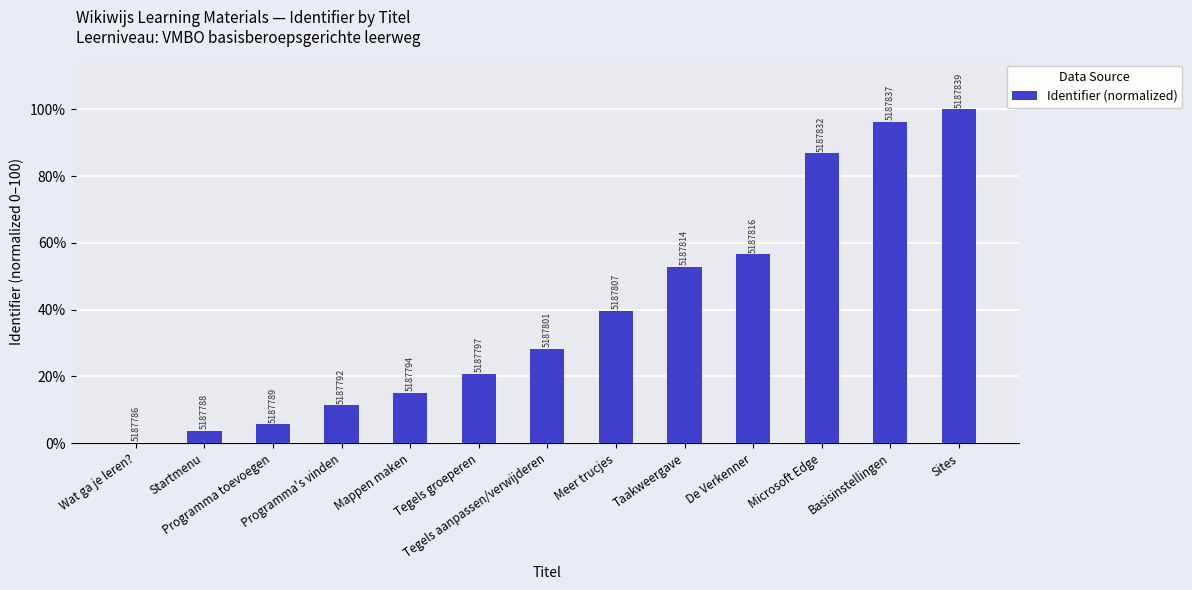

List the labels in order of value, smallest first.

Wat ga je leren?, Startmenu, Programma toevoegen, Programma's vinden, Mappen maken, Tegels groeperen, Tegels aanpassen/verwijderen, Meer trucjes, Taakweergave, De Verkenner, Microsoft Edge, Basisinstellingen, Sites